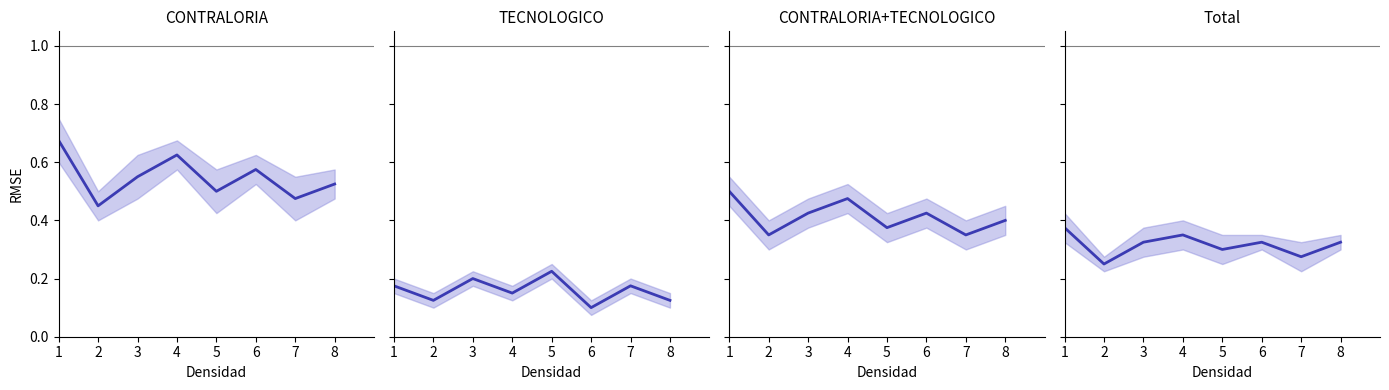

True or false: CONTRALORIA and CONTRALORIA+TECNOLOGICO intersect in this chart.

False